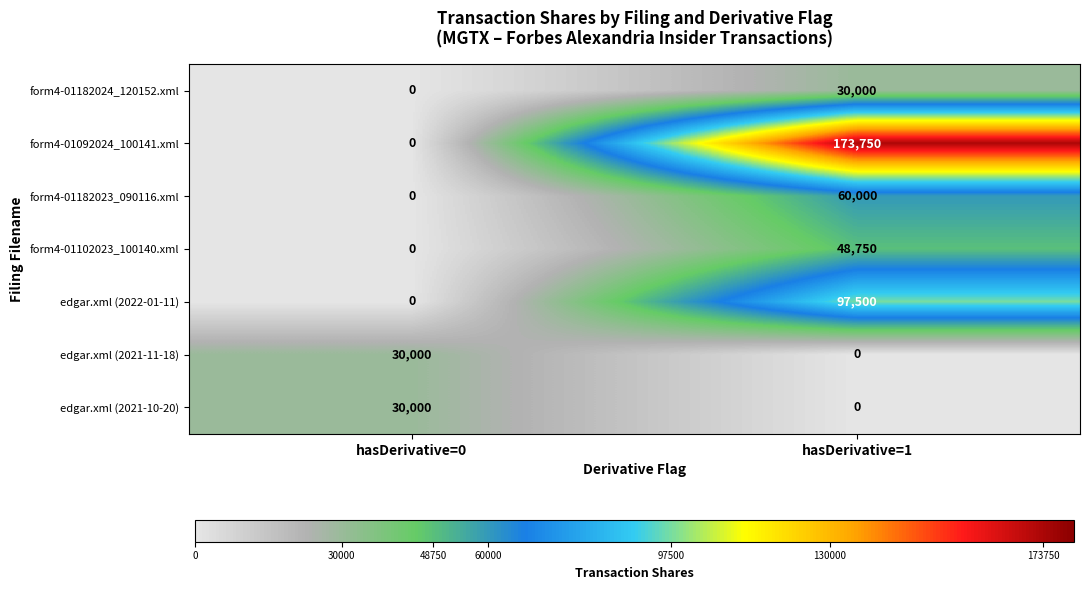

True or false: form4-01182023_090116.xml has a value of -37796 at hasDerivative=0.

False